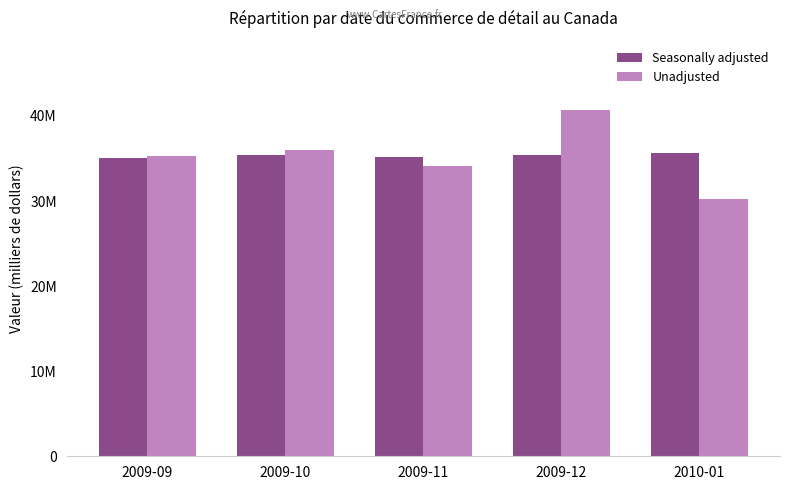

Does the chart contain any negative values?

No